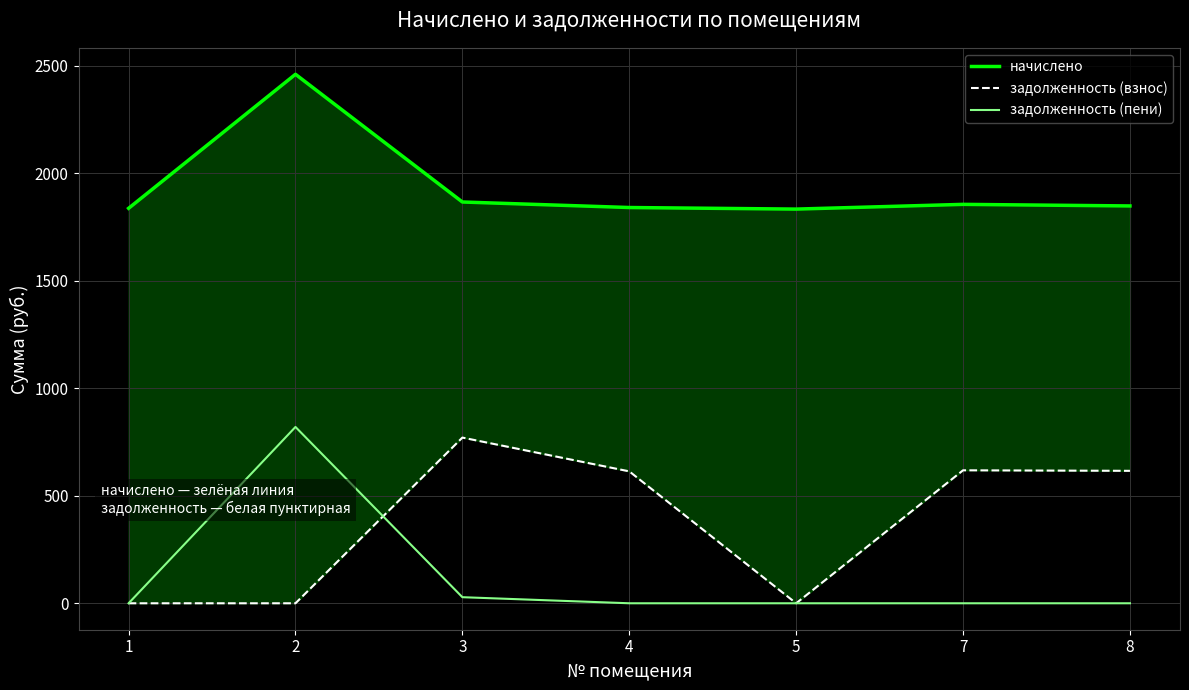

List the labels in order of начислено value, smallest first.

5, 1, 4, 8, 7, 3, 2